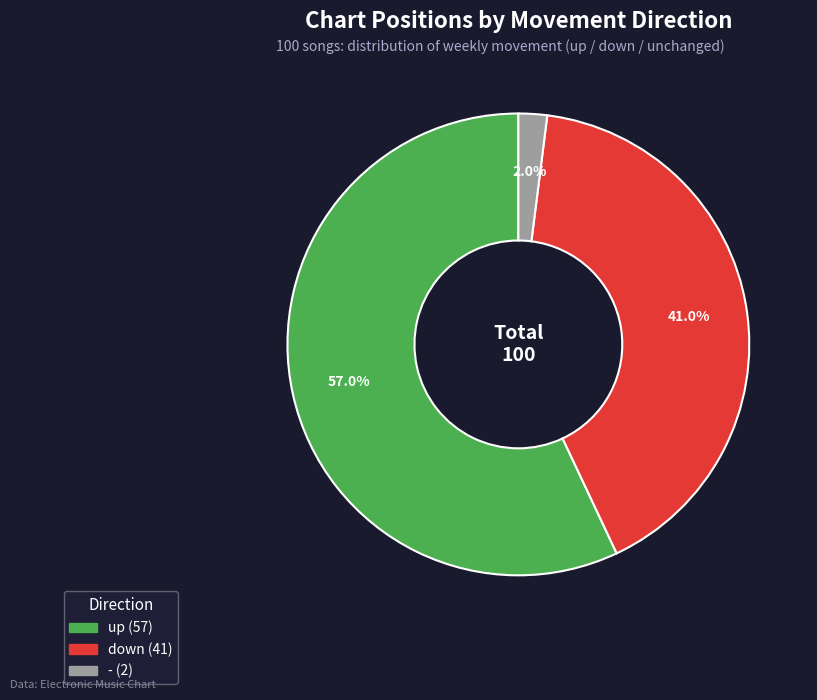

To the nearest percent, what is the average slice percentage?

33%